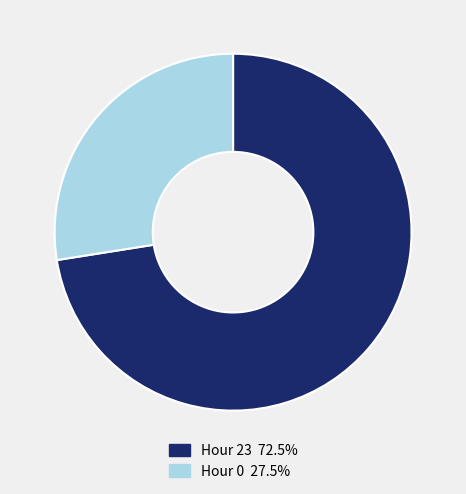

Does Hour 0 account for over 50% of the chart?

No